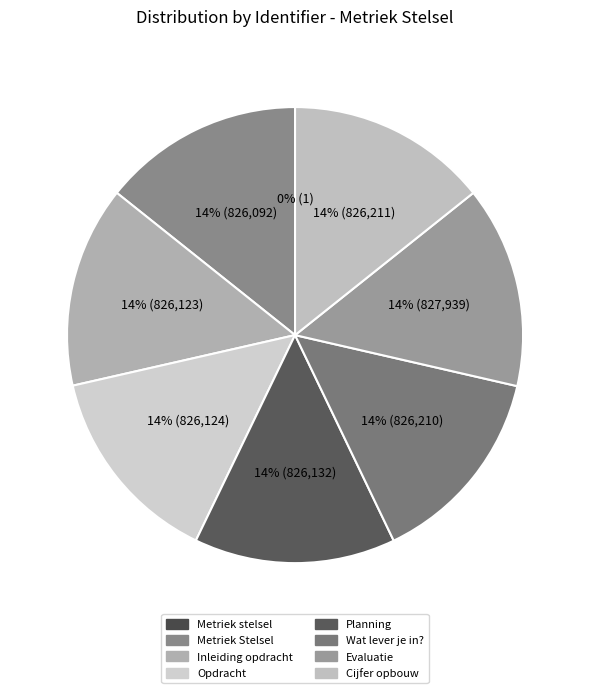

Combined, what portion of the pie is Opdracht and Metriek Stelsel?

28.6%